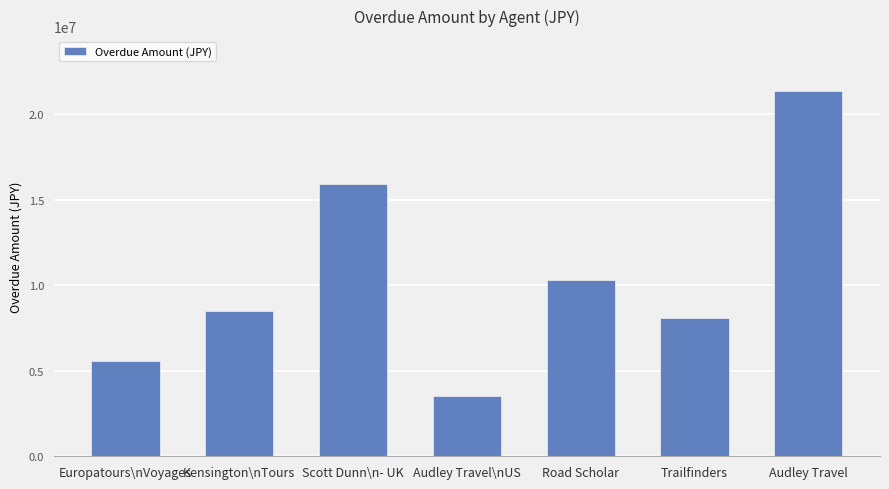

Which category has the highest value across all series?

Audley Travel